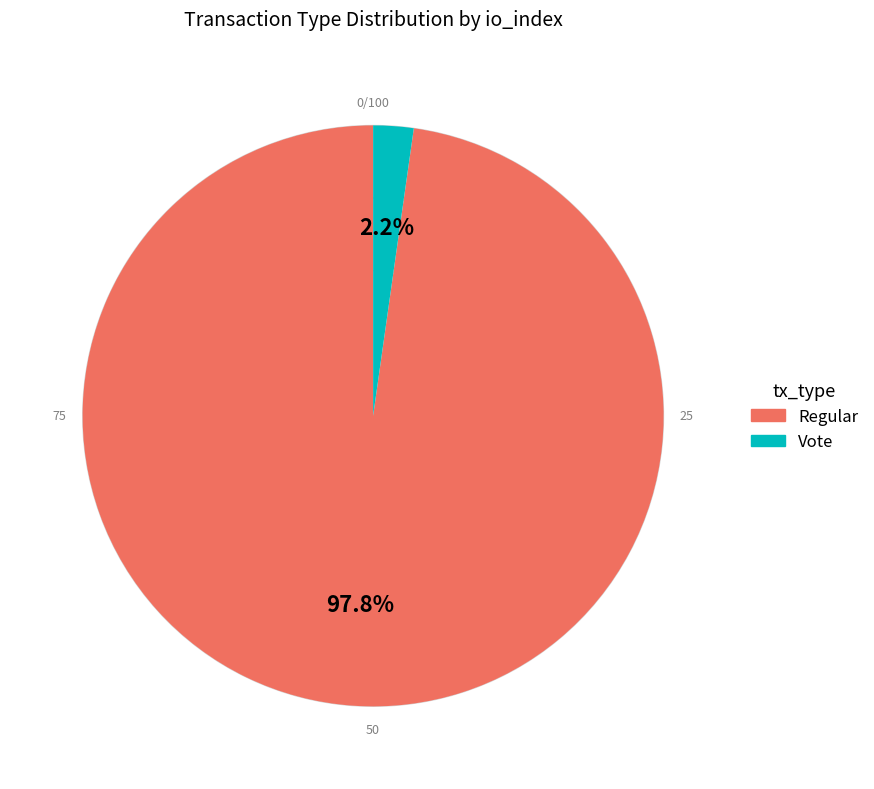

True or false: Vote accounts for 2% of the total.

True